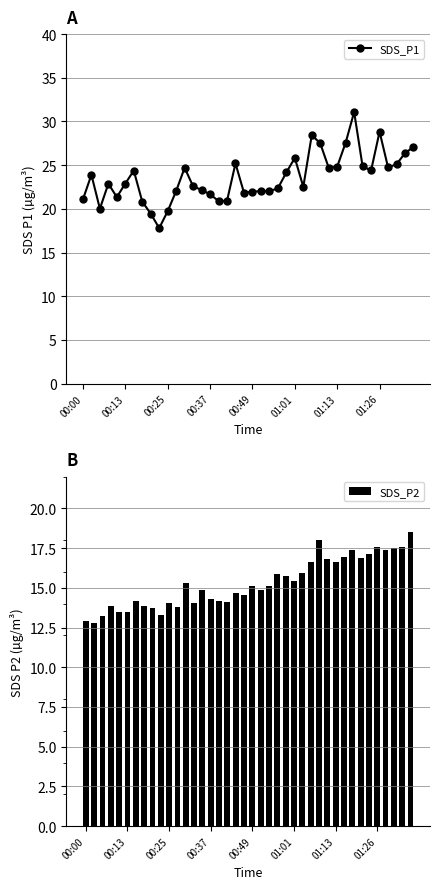

What is the average value of the SDS_P2 series?

15.3